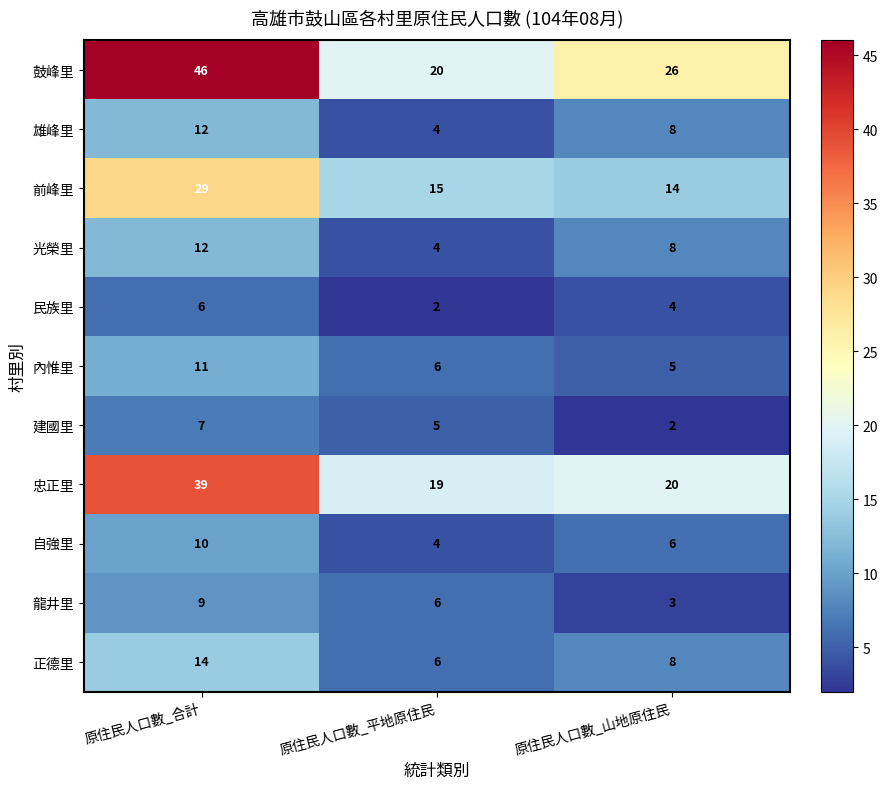

Between 原住民人口數_平地原住民 and 原住民人口數_山地原住民, which series saw the biggest shift?

鼓峰里